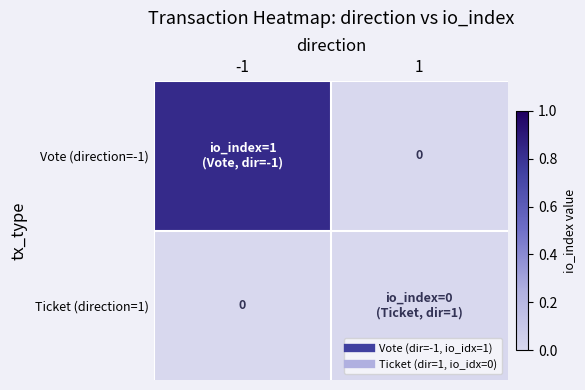

Which series has the widest spread of values?

Vote (direction=-1)